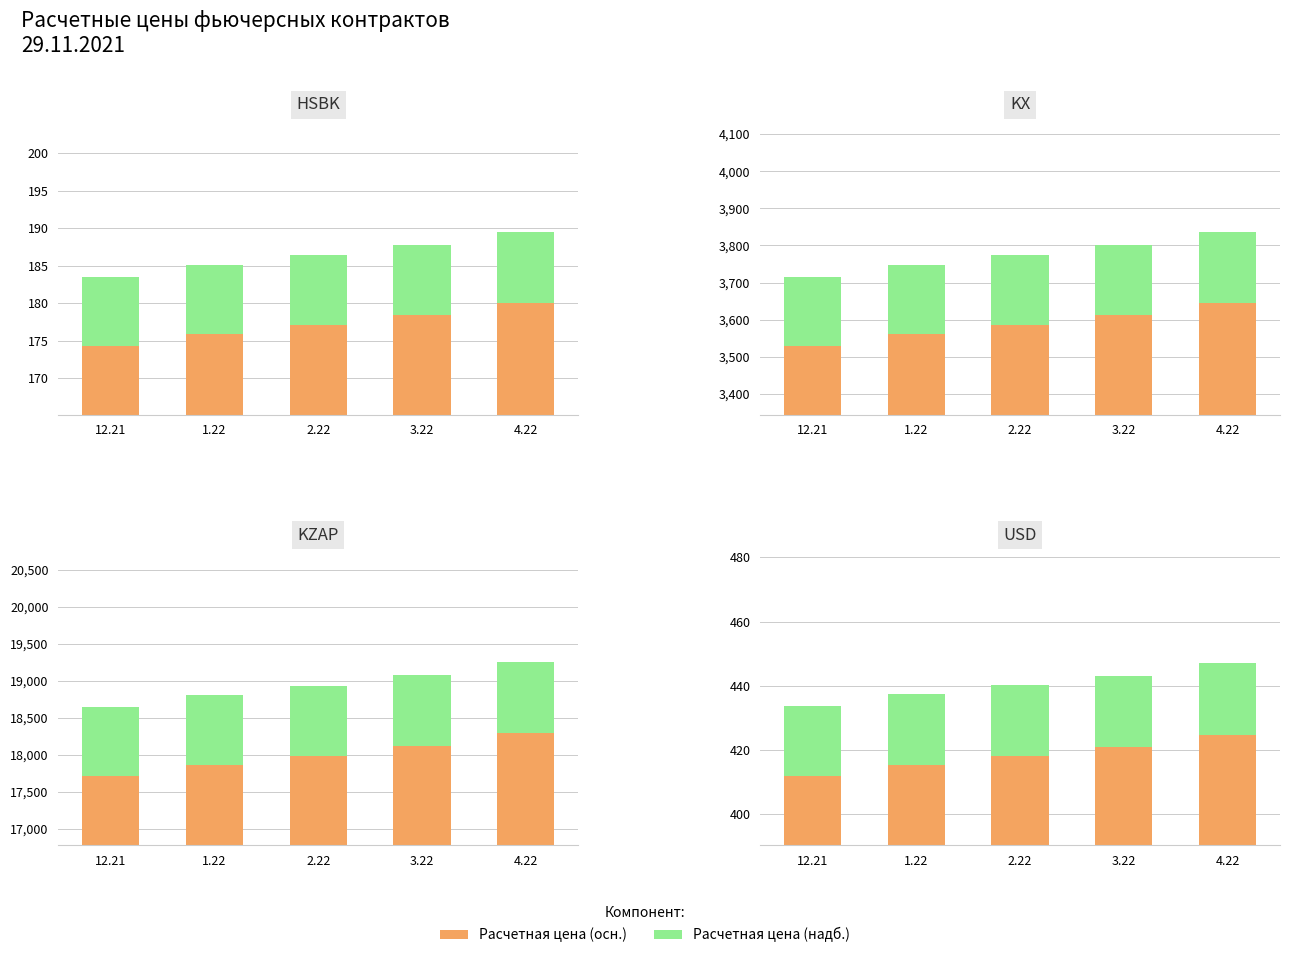

Between 1.22 and 4.22, which series saw the biggest shift?

Расчетная цена (осн.)